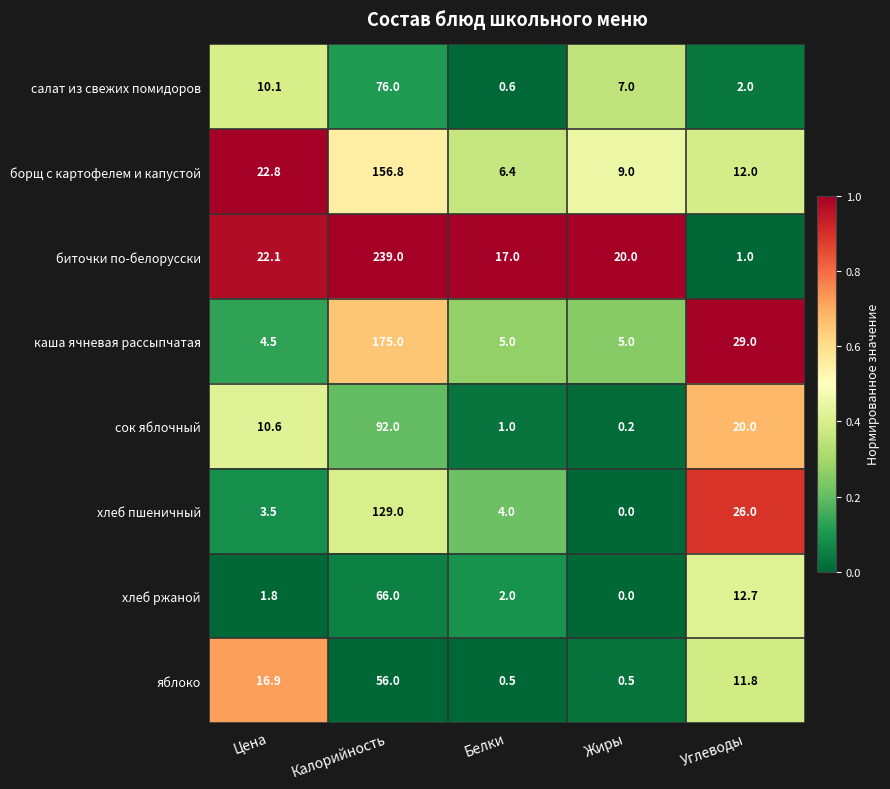

At which category is the sum across all series the highest?

Калорийность